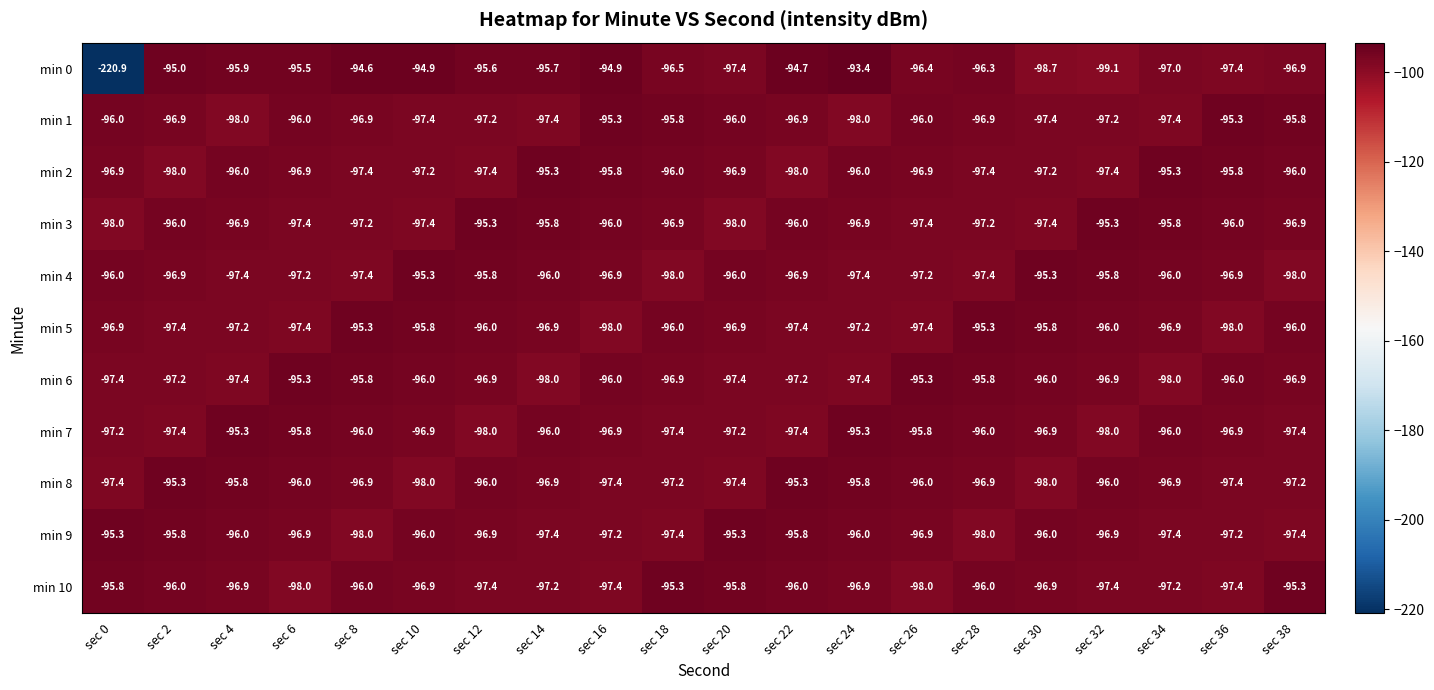

At which label does min 0 reach its minimum?

sec 0